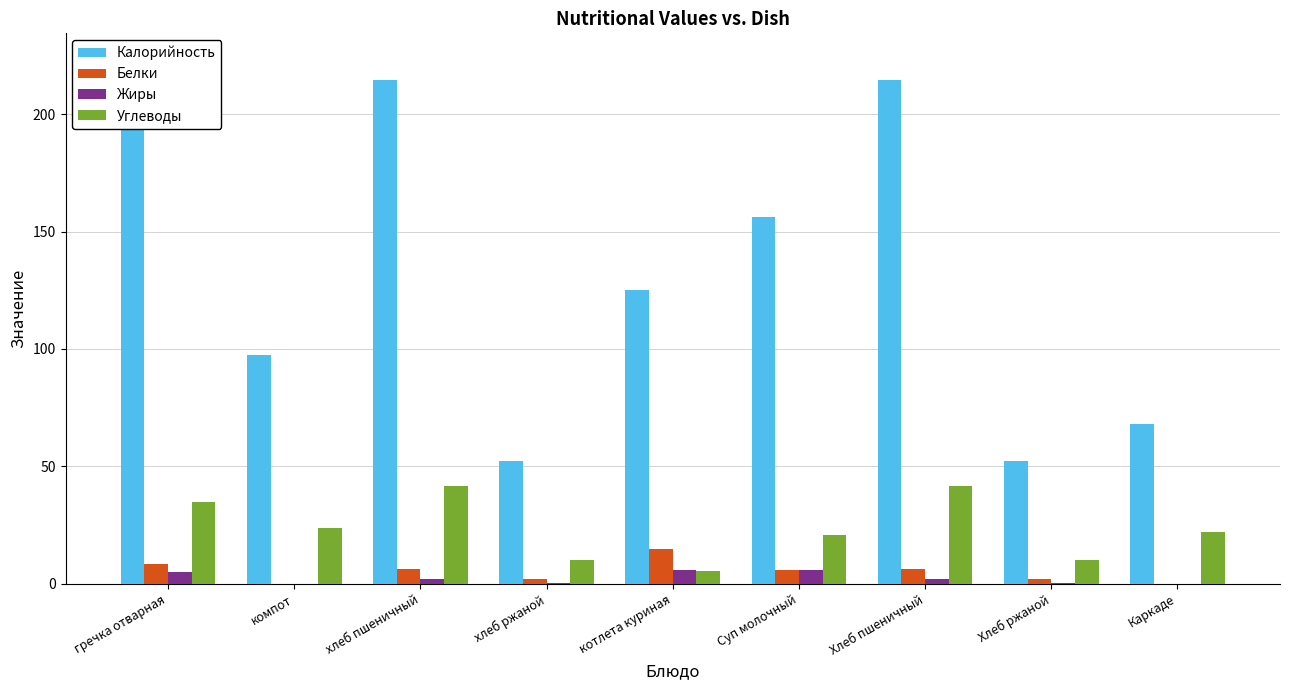

Reading right to left, list all the values displayed in this chart.

Калорийность: Каркаде=68.0	Хлеб ржаной=52.2	Хлеб пшеничный=214.4	Суп молочный=156.0	котлета куриная=125.0	хлеб ржаной=52.2	хлеб пшеничный=214.4	компот=97.6	гречка отварная=223.2
Белки: Каркаде=0.0	Хлеб ржаной=2.0	Хлеб пшеничный=6.1	Суп молочный=6.0	котлета куриная=14.7	хлеб ржаной=2.0	хлеб пшеничный=6.1	компот=0.2	гречка отварная=8.4
Жиры: Каркаде=0.0	Хлеб ржаной=0.4	Хлеб пшеничный=2.1	Суп молочный=6.0	котлета куриная=5.9	хлеб ржаной=0.4	хлеб пшеничный=2.1	компот=0.2	гречка отварная=5.2
Углеводы: Каркаде=22.0	Хлеб ржаной=10.2	Хлеб пшеничный=41.9	Суп молочный=21.0	котлета куриная=5.4	хлеб ржаной=10.2	хлеб пшеничный=41.9	компот=23.9	гречка отварная=34.7